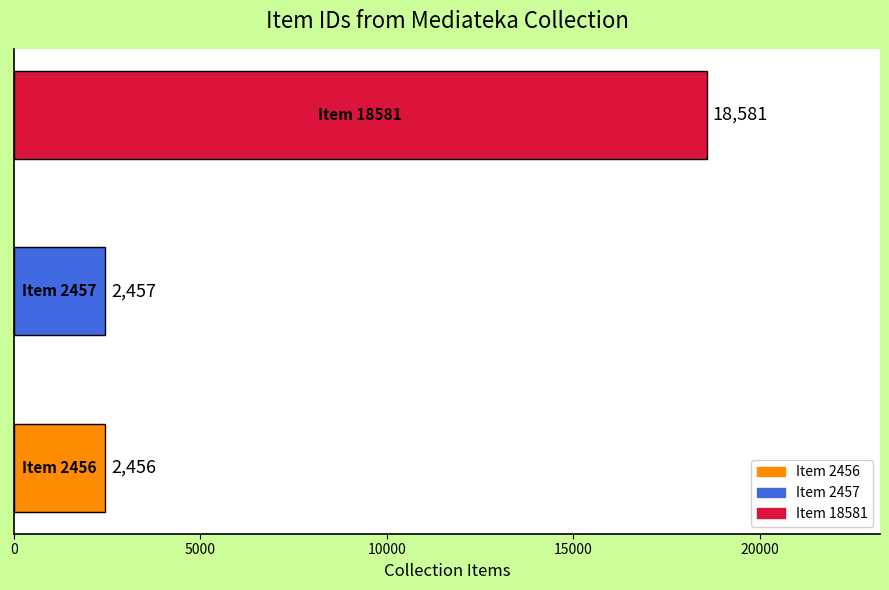

What is the smallest value displayed?

2456